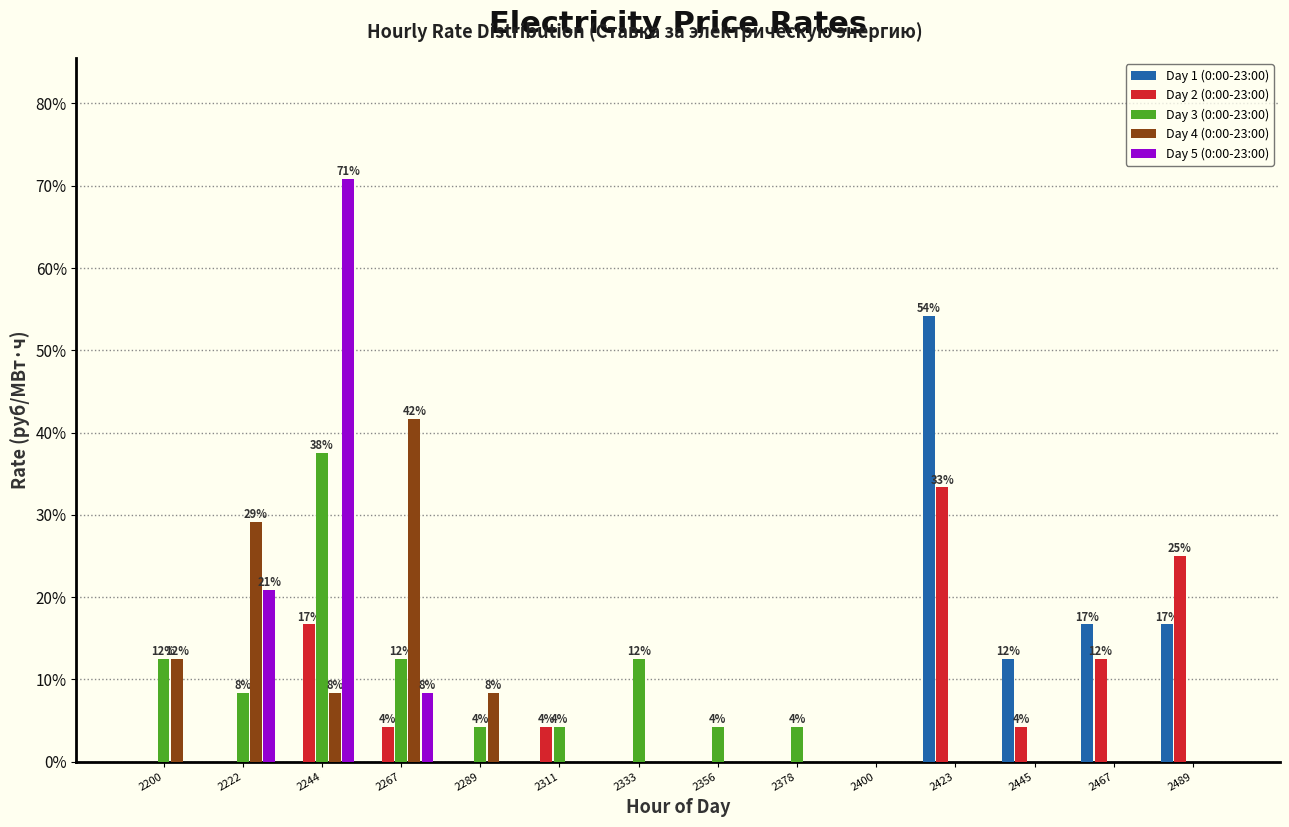

In the Day 2 (0:00-23:00) series, which range on the x-axis has the tallest bar?

2410 to 2435